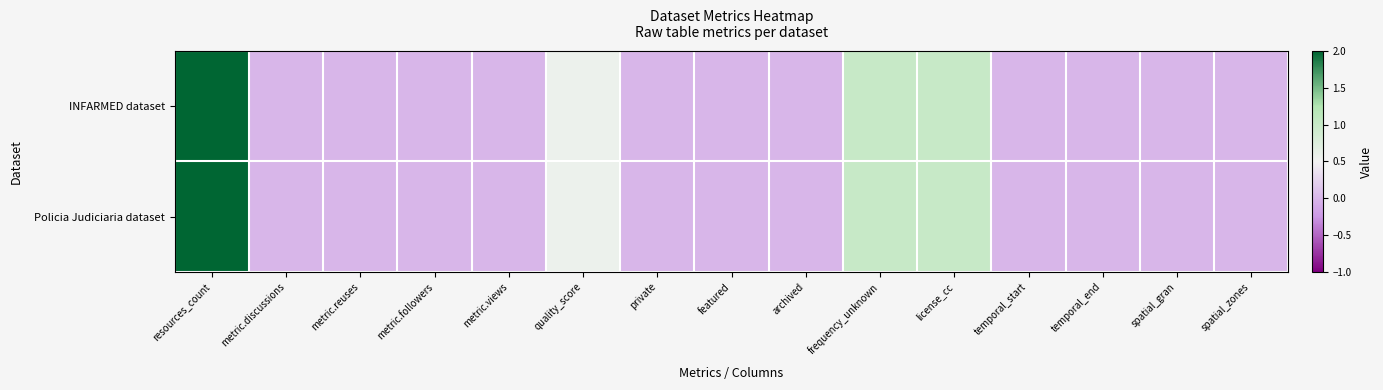

Which series has the largest range (max minus min)?

INFARMED dataset